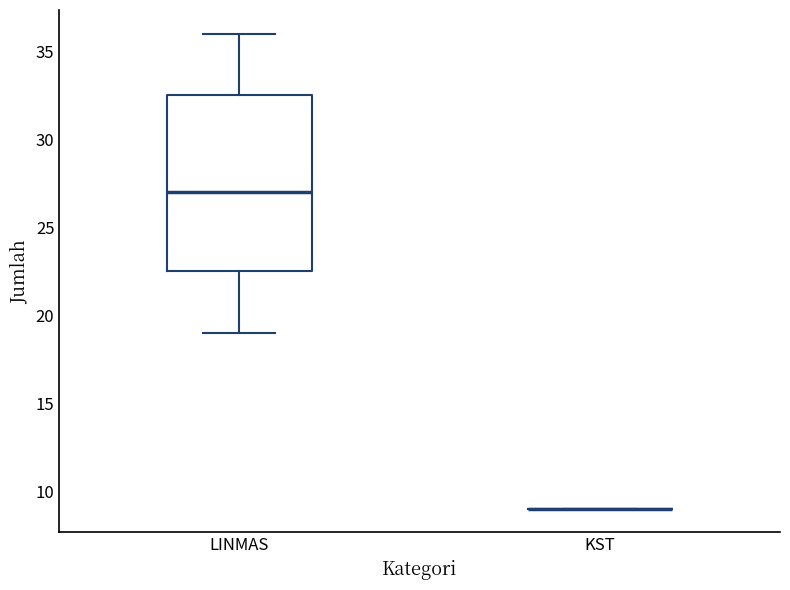

Reading left to right, transcribe this box plot: for each box, give where its median line is, the range the box spans, and where its two whiskers end, as read against the y-axis. The values are not printed on the chart, so give them approximately, as read against the axis.

LINMAS: median 27.0, box 22.5 to 32.5, whiskers 19.0 to 36.0
KST: box collapsed to a line at 9.0, whiskers 9.0 to 9.0